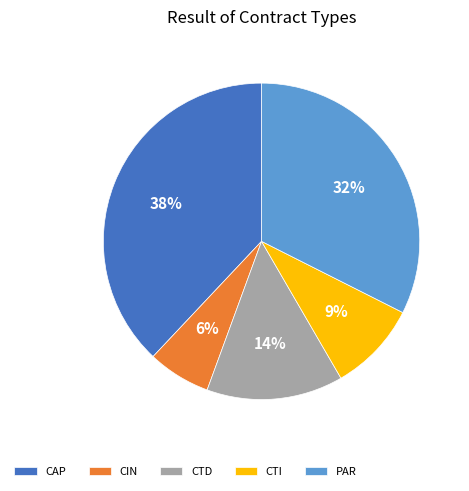

How many slices are in this pie chart?

5